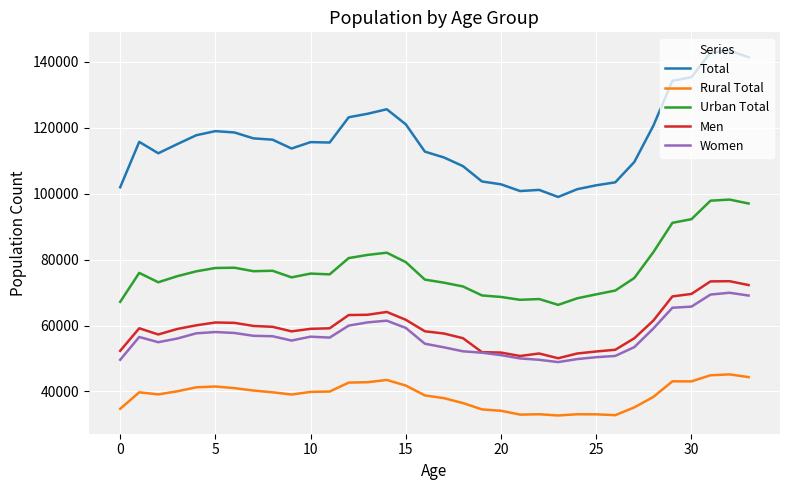

What is the minimum value shown in the chart?

32719